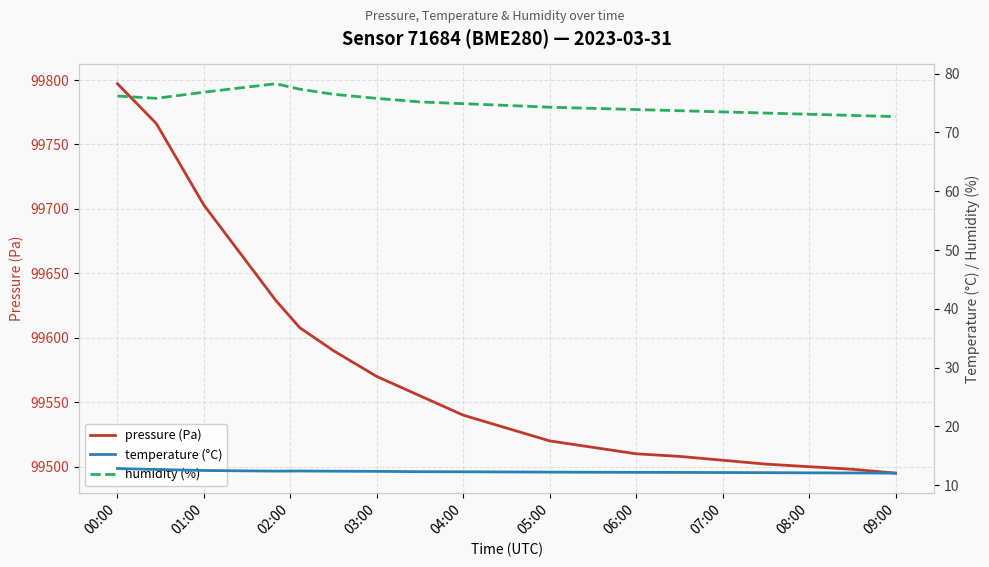

True or false: pressure has more than 2 points higher than both neighbors.

False